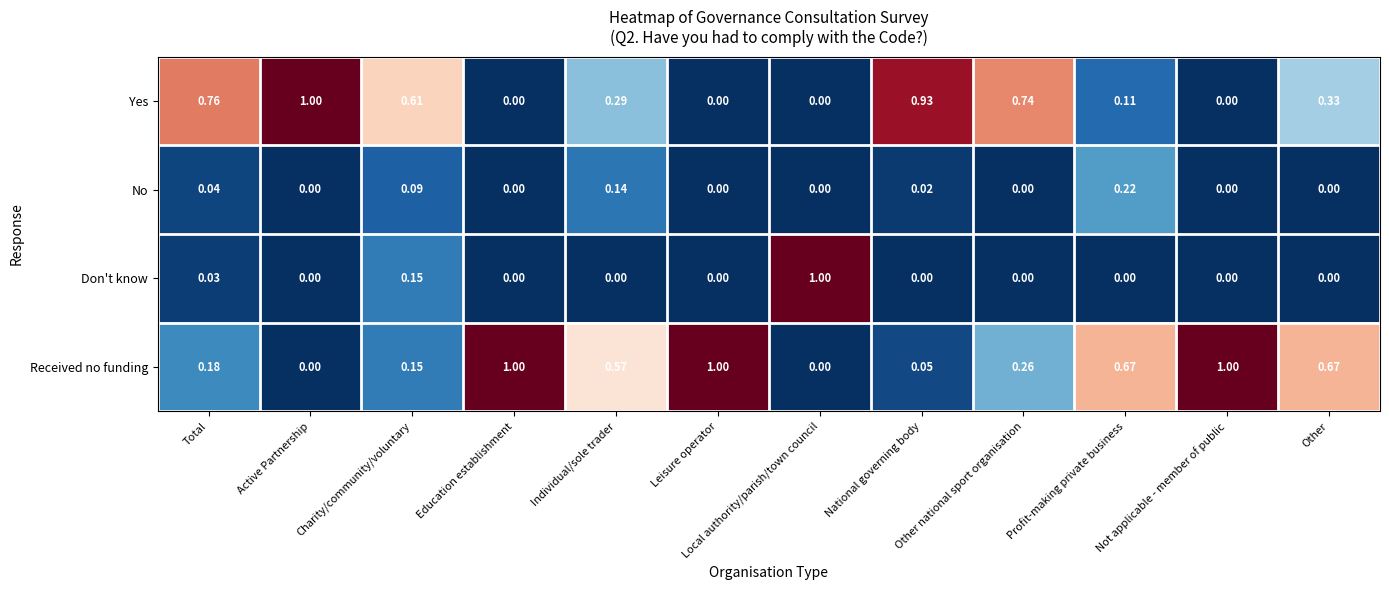

At Individual/sole trader, list the series in order from largest to smallest.

Received no funding, Yes, No, Don't know